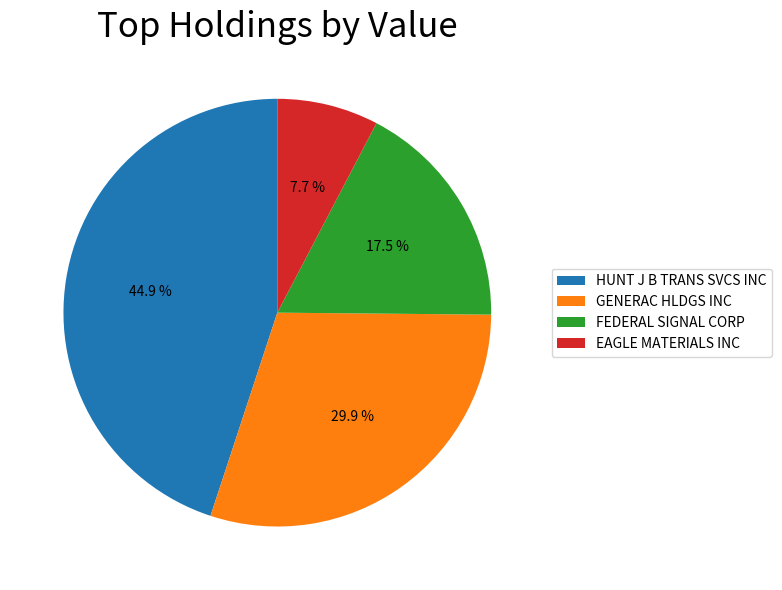

To the nearest percent, what percentage of the pie is GENERAC HLDGS INC?

30%